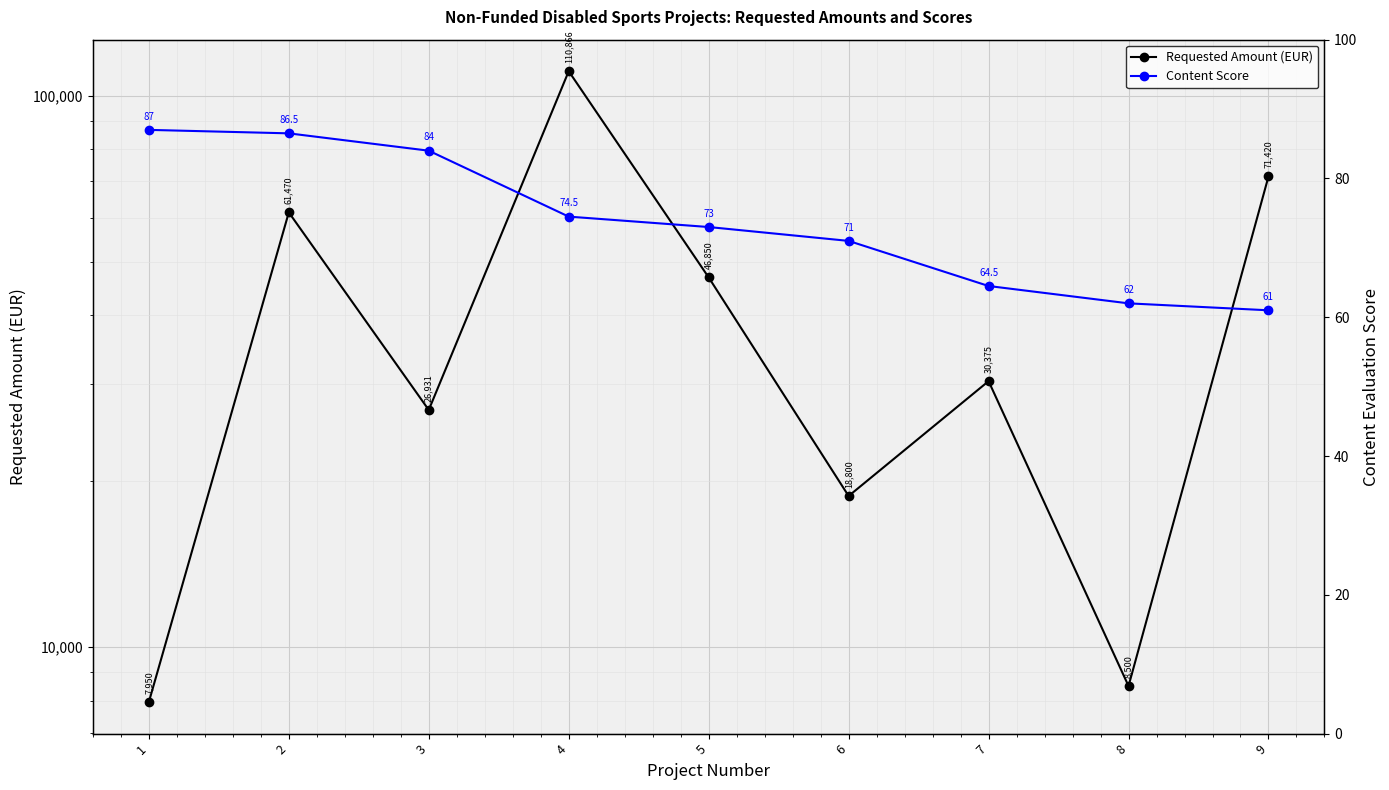

What are all the series names shown in the legend?

Requested Amount (EUR), Content Score